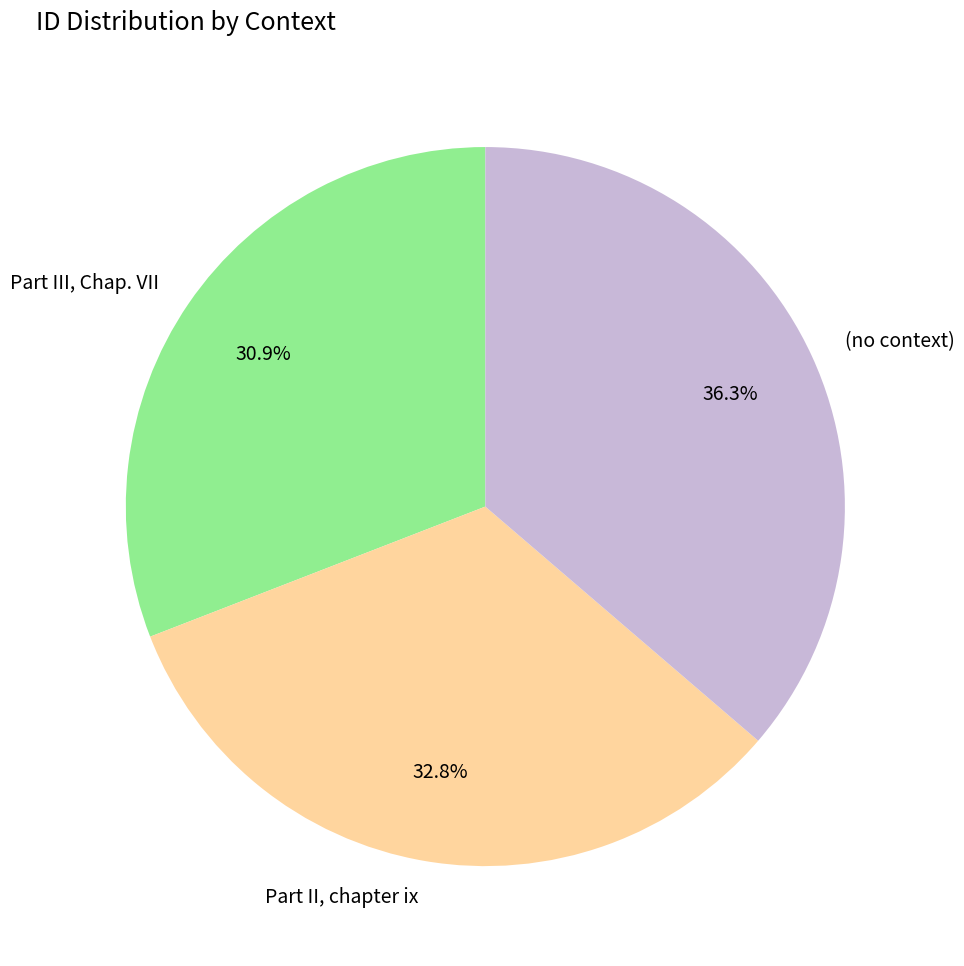

How many slices are in this pie chart?

3